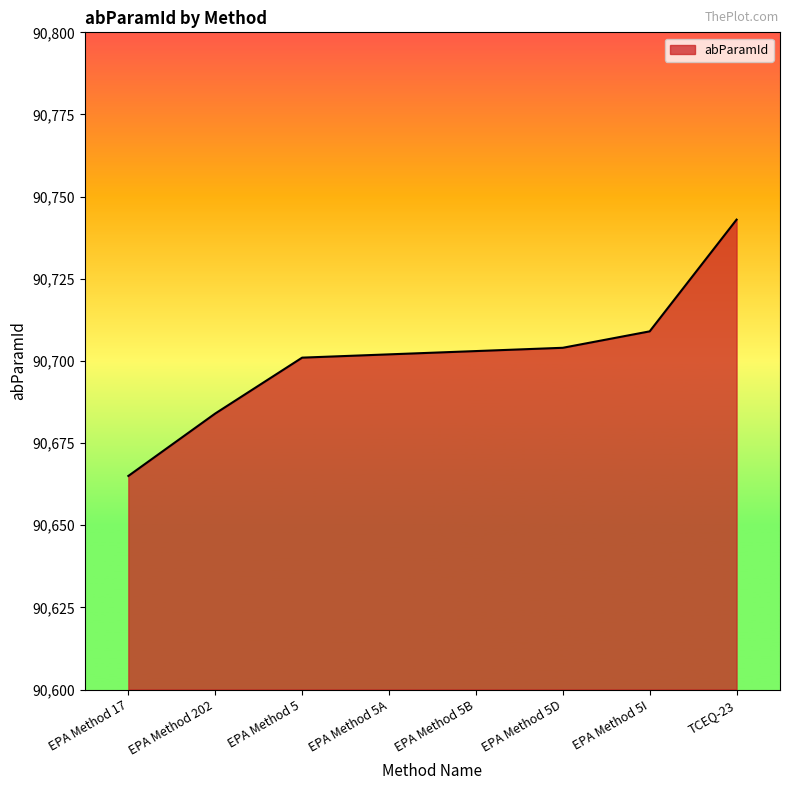

How many values are below 90703?

4